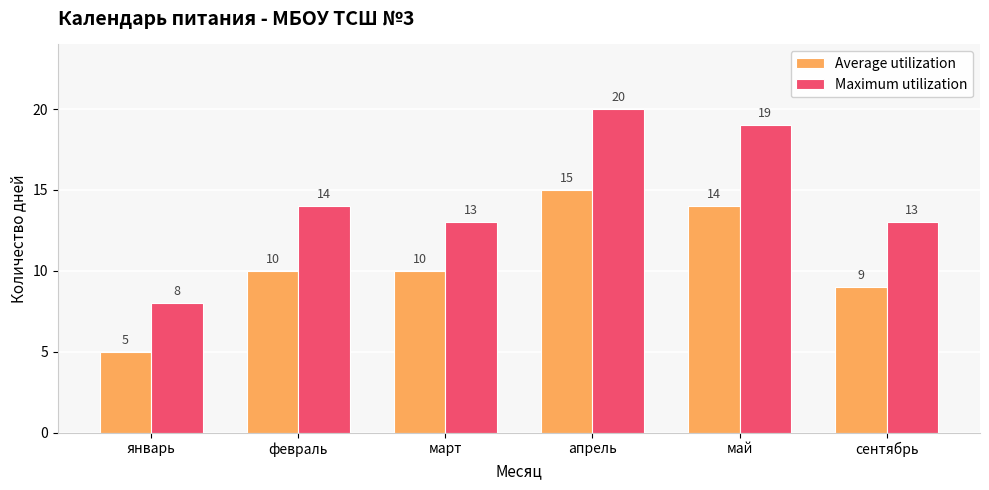

What is the difference between the maximum and minimum values in the Average utilization series?

10